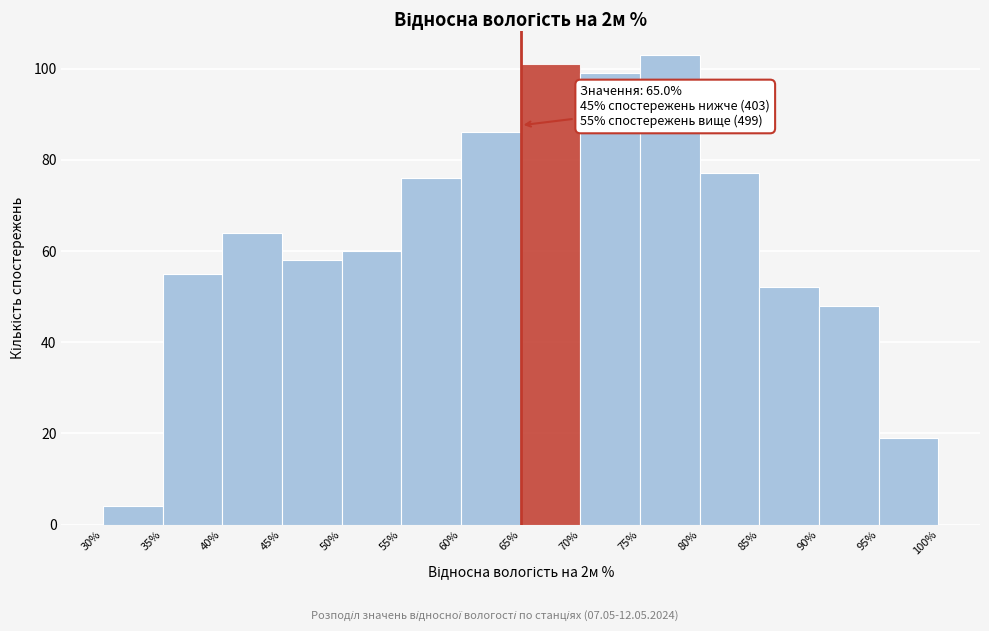

Which range on the x-axis has the tallest bar?

75% to 80%